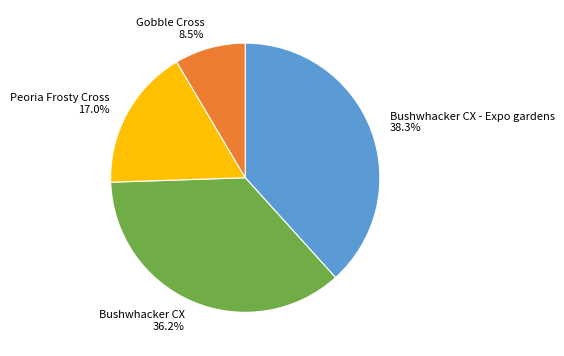

Which category has the biggest portion of the pie?

Bushwhacker CX - Expo gardens